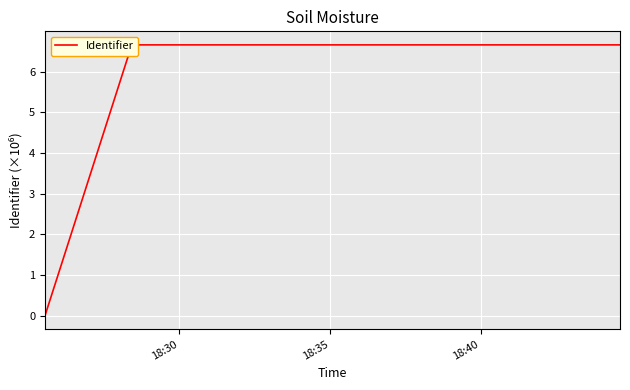

How many lines are shown in the chart?

1